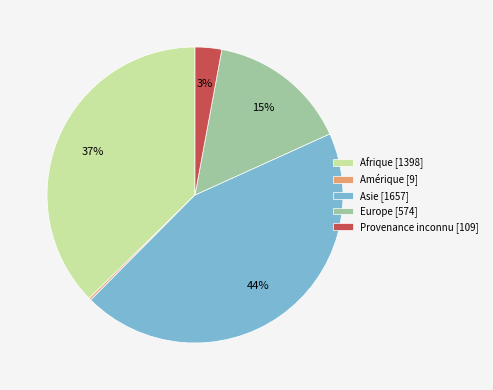

To the nearest percent, what portion does Asie represent?

44%